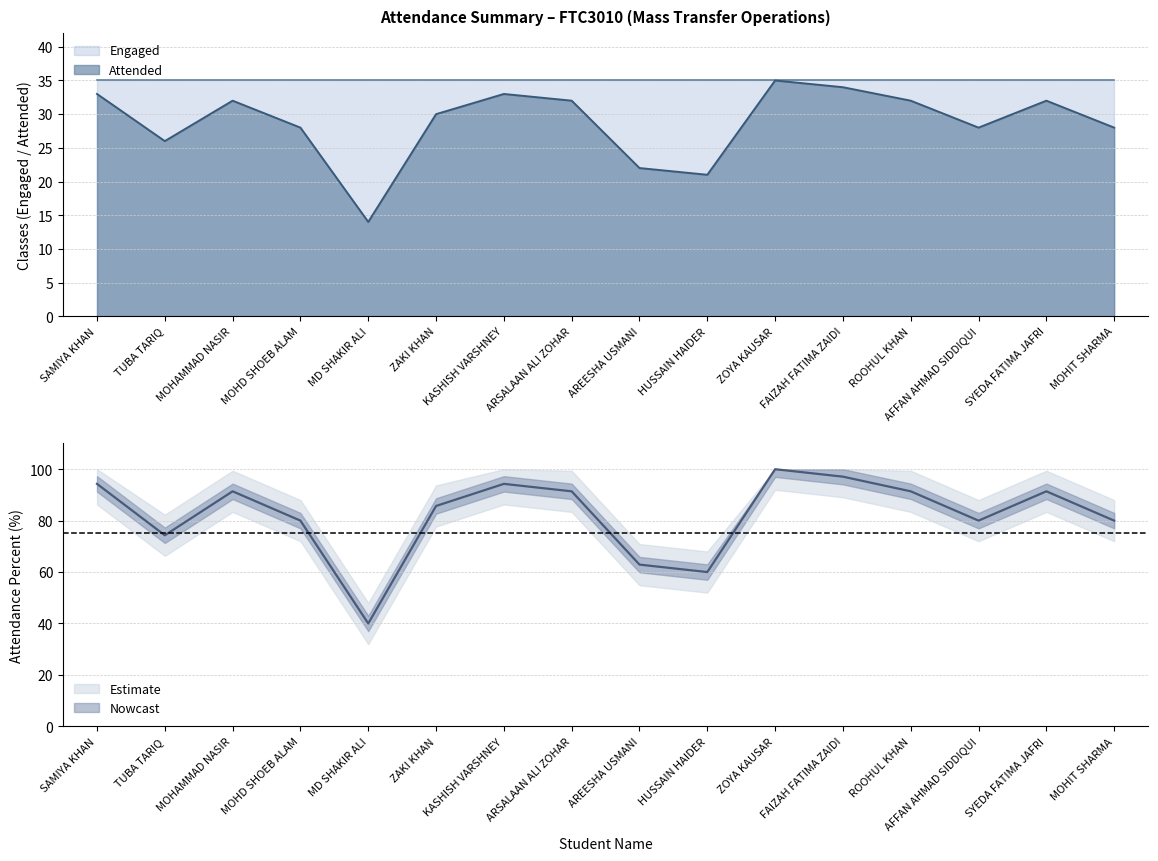

What is the lowest value of the Attended series?

14